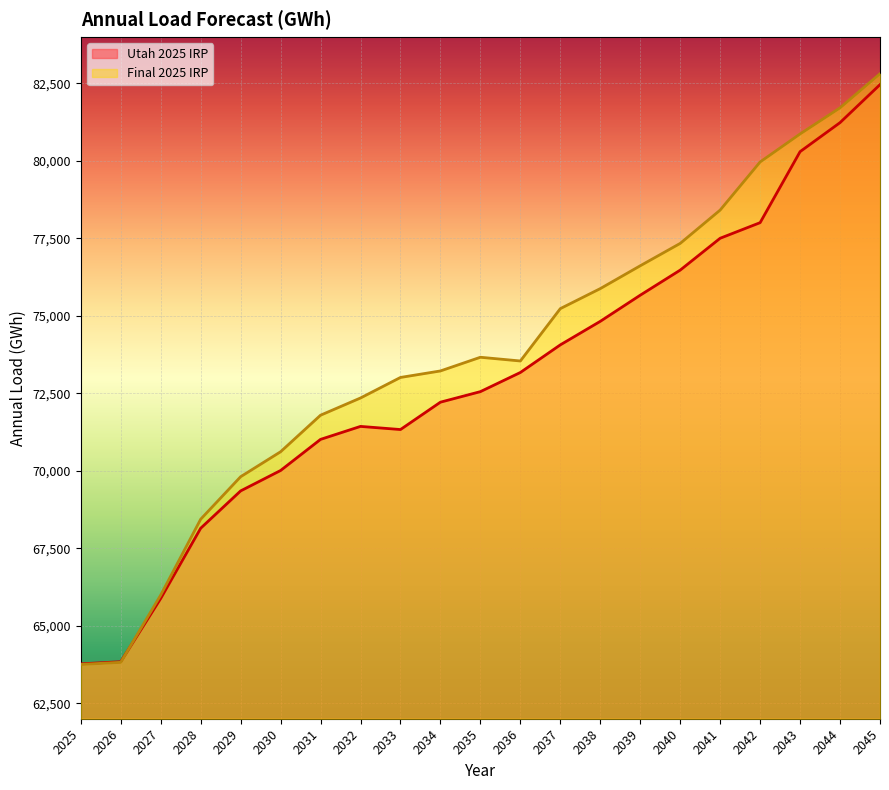

Is the value of Final 2025 IRP at 2030 greater than the value of Utah 2025 IRP at 2030?

Yes